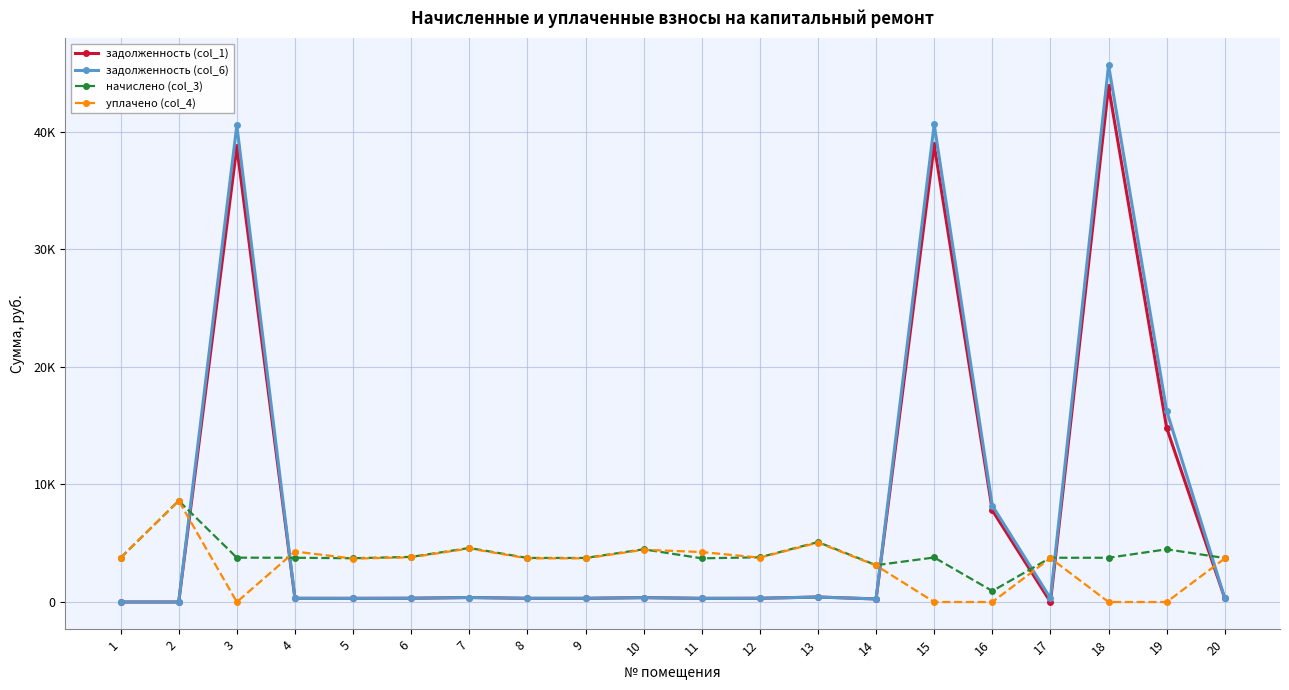

Is this an area chart (filled region under the line)?

No